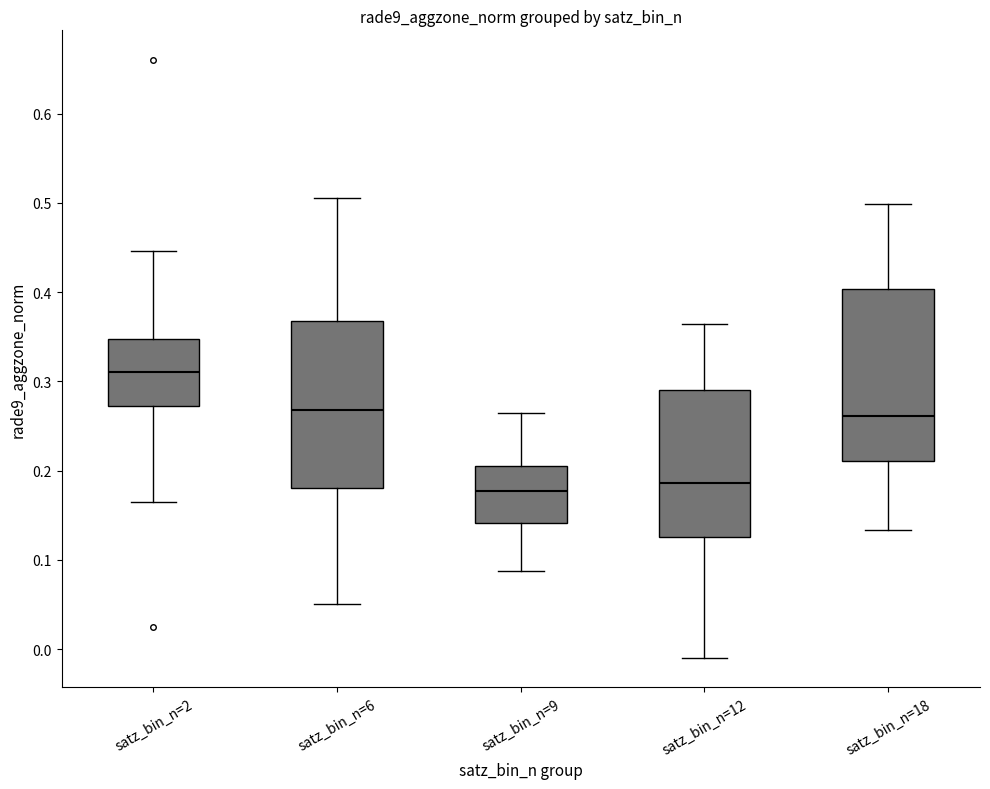

Reading left to right, transcribe this box plot: for each box, give where its median line is, the range the box spans, and where its two whiskers end, as read against the y-axis. The values are not printed on the chart, so give them approximately, as read against the axis.

satz_bin_n=2: median 0.31, box 0.27 to 0.35, whiskers 0.17 to 0.45
satz_bin_n=6: median 0.27, box 0.18 to 0.37, whiskers 0.05 to 0.51
satz_bin_n=9: median 0.18, box 0.14 to 0.21, whiskers 0.09 to 0.27
satz_bin_n=12: median 0.19, box 0.13 to 0.29, whiskers -0.01 to 0.36
satz_bin_n=18: median 0.26, box 0.21 to 0.40, whiskers 0.13 to 0.50